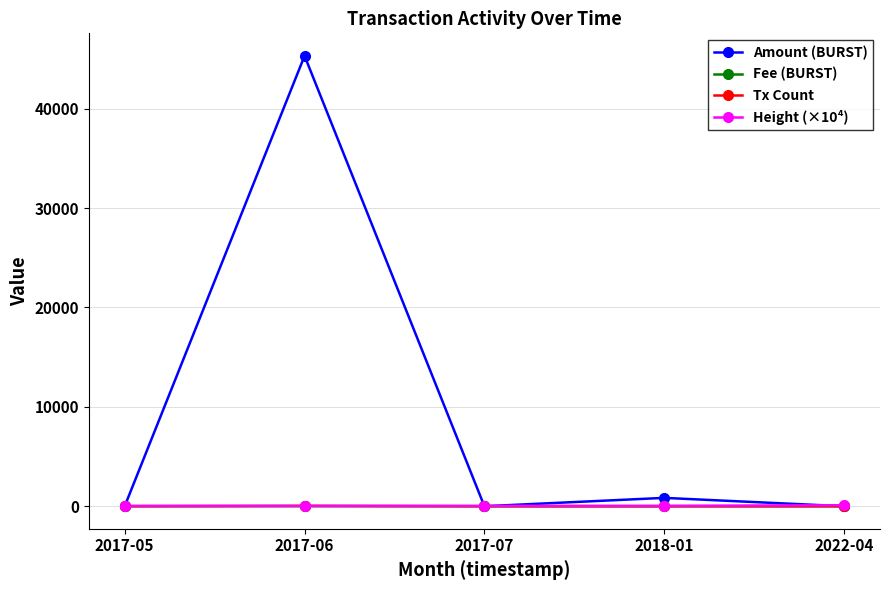

What is the sum of the Fee (BURST) values at 2022-04 and 2018-01?

1.1